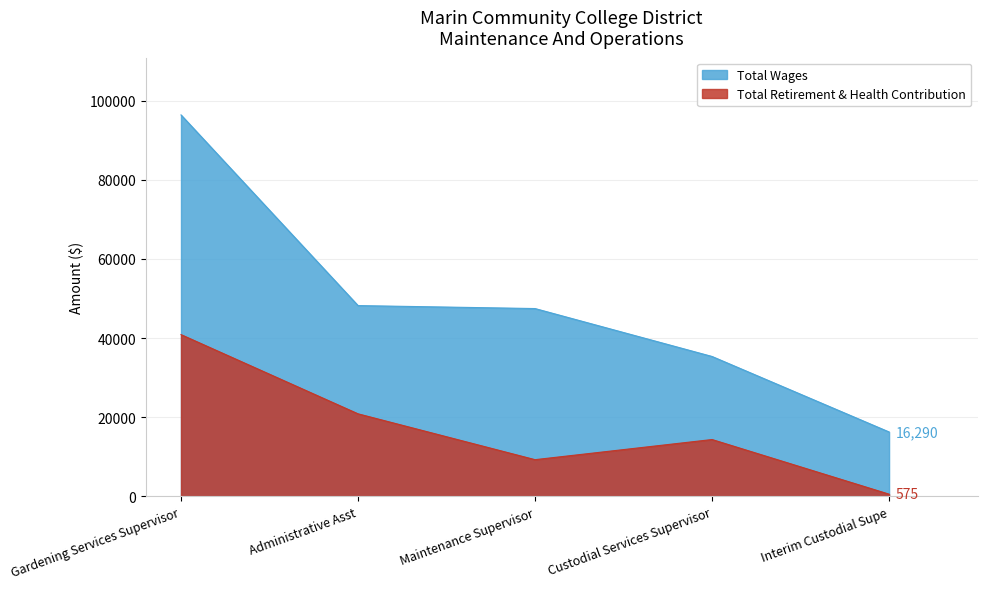

What is the difference between the Total Wages values at Interim Custodial Supe and Gardening Services Supervisor?

80107